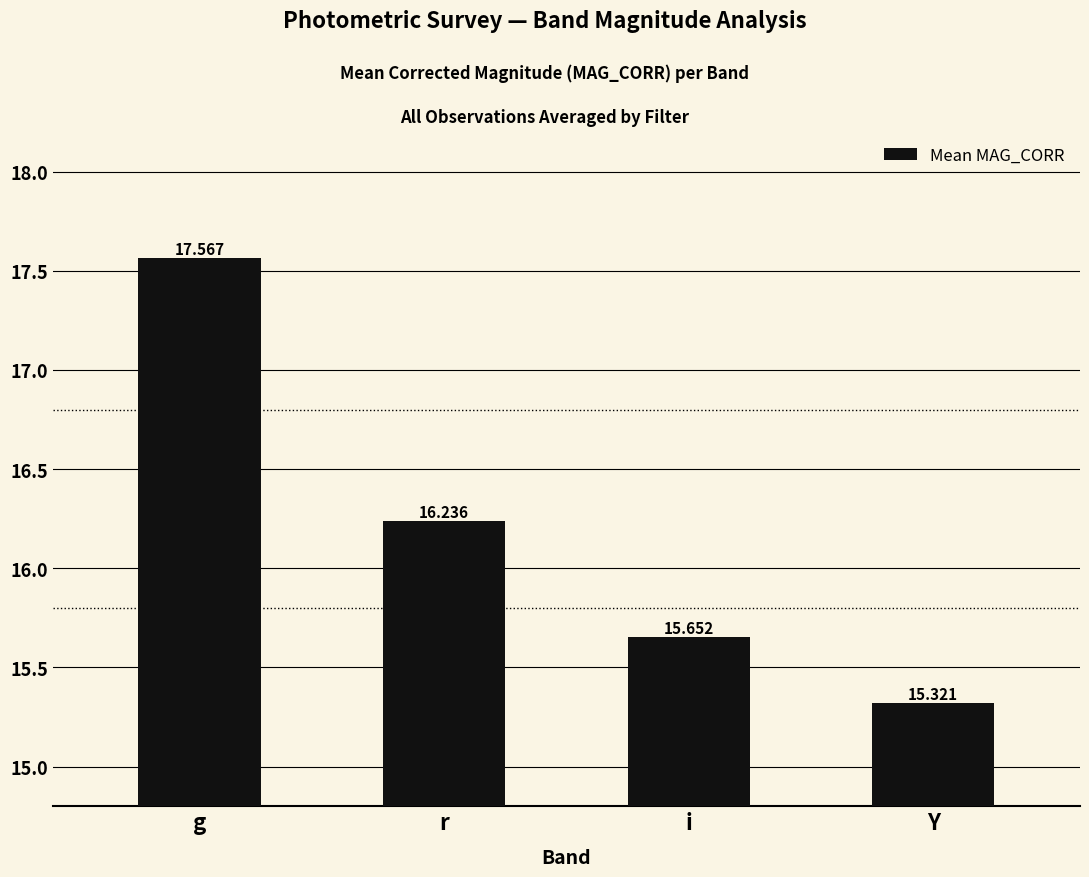

Rank the categories by value from lowest to highest.

Y, i, r, g